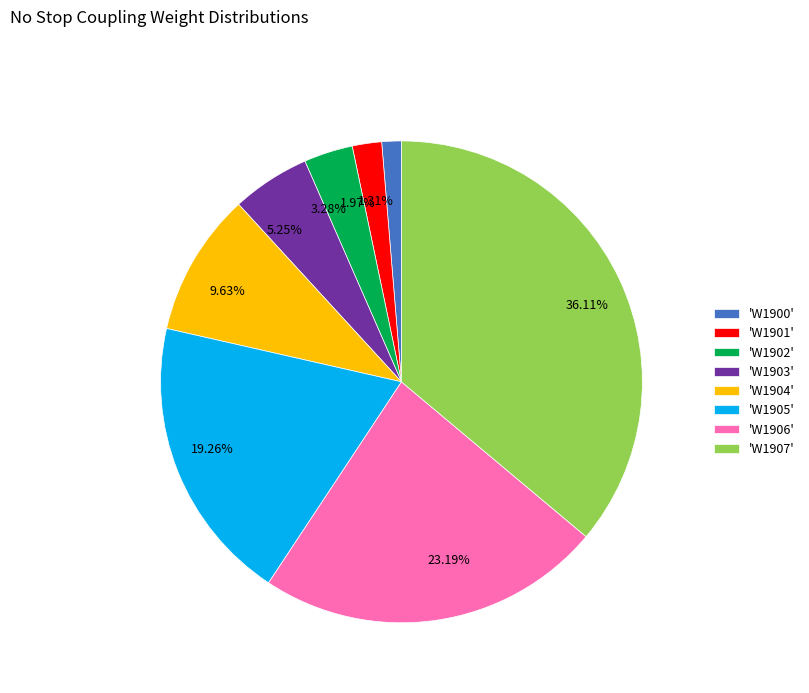

Is the sum of 5.25% and 23.19% greater than half?

No